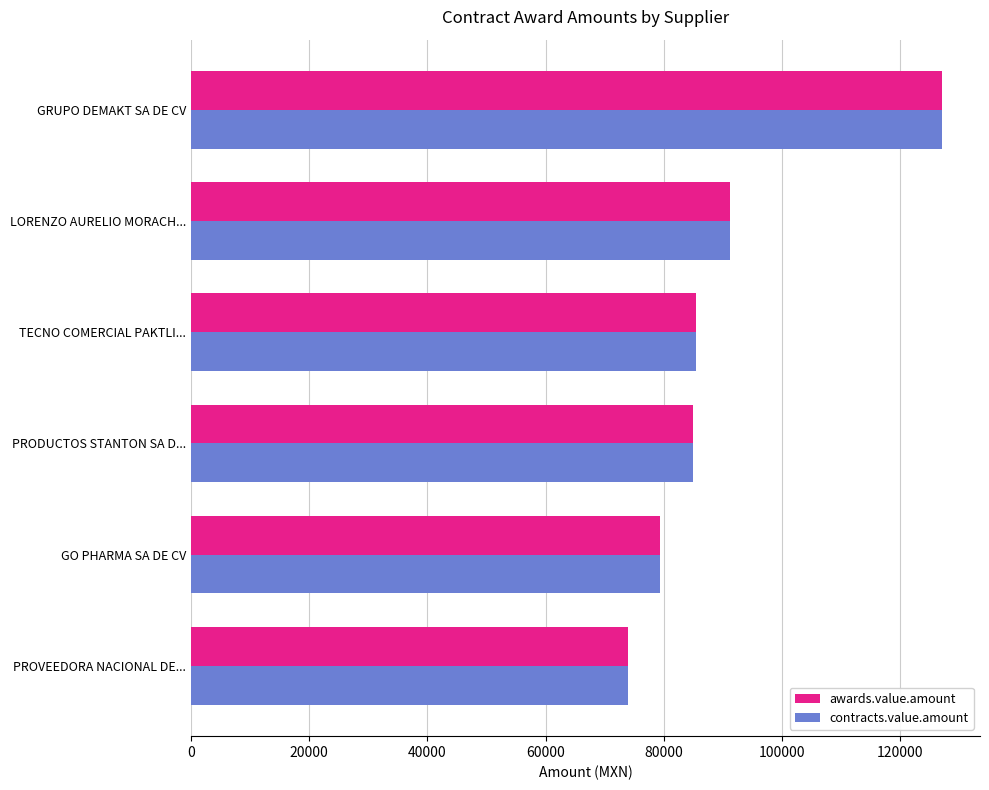

The awards.value.amount series shows 24497.8 at PROVEEDORA NACIONAL DE.... True or false?

False